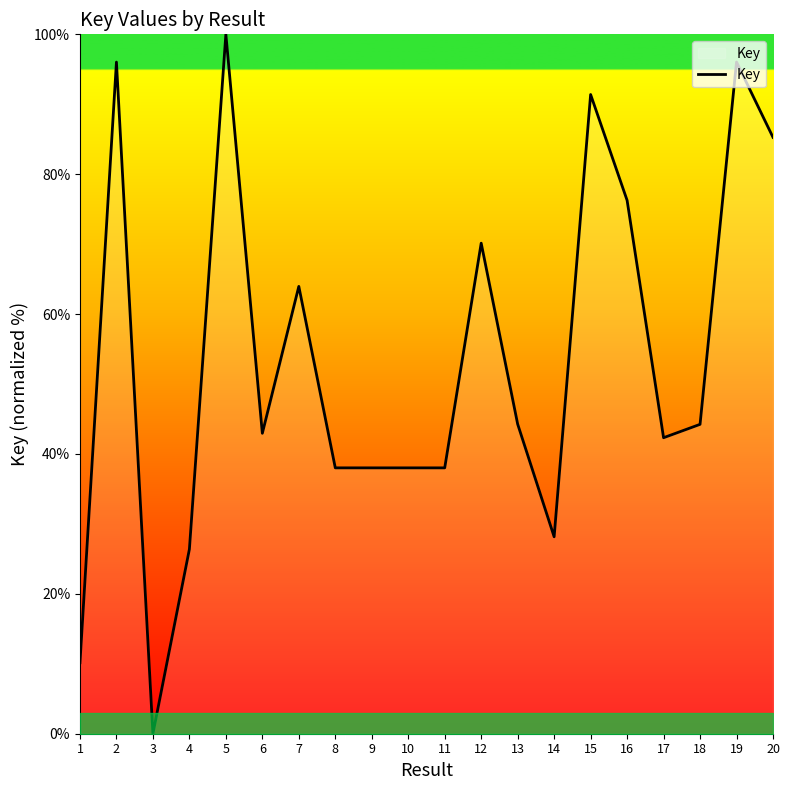

At which category does the chart reach its minimum across all series?

3